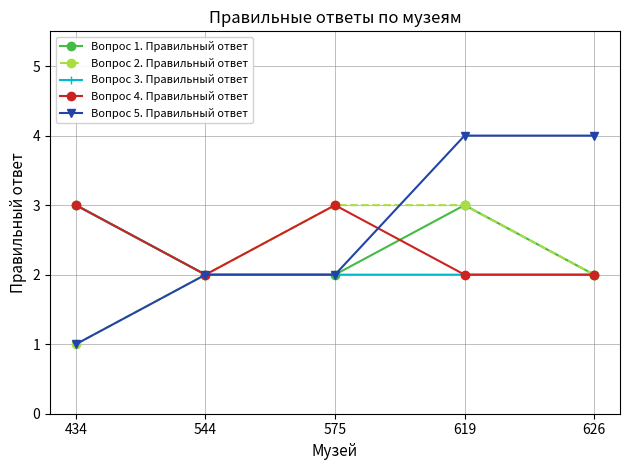

Which category has the lowest value across all series?

434